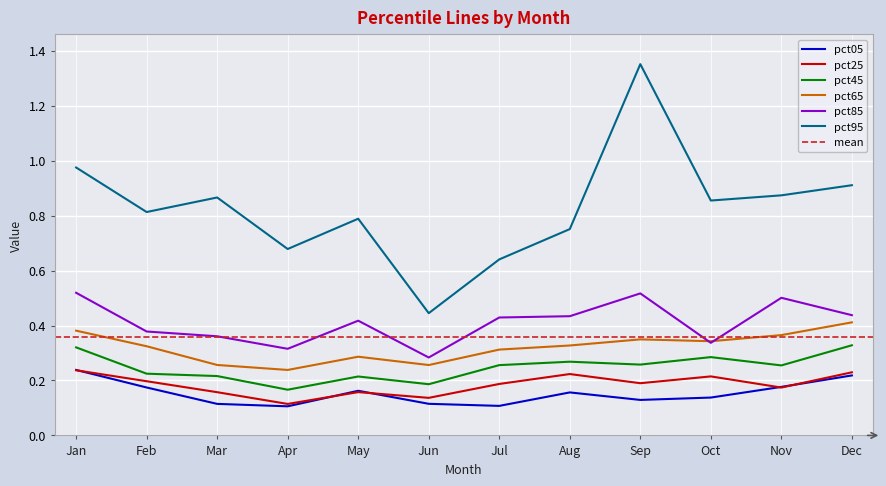

What is the average value of the pct45 series?

0.2